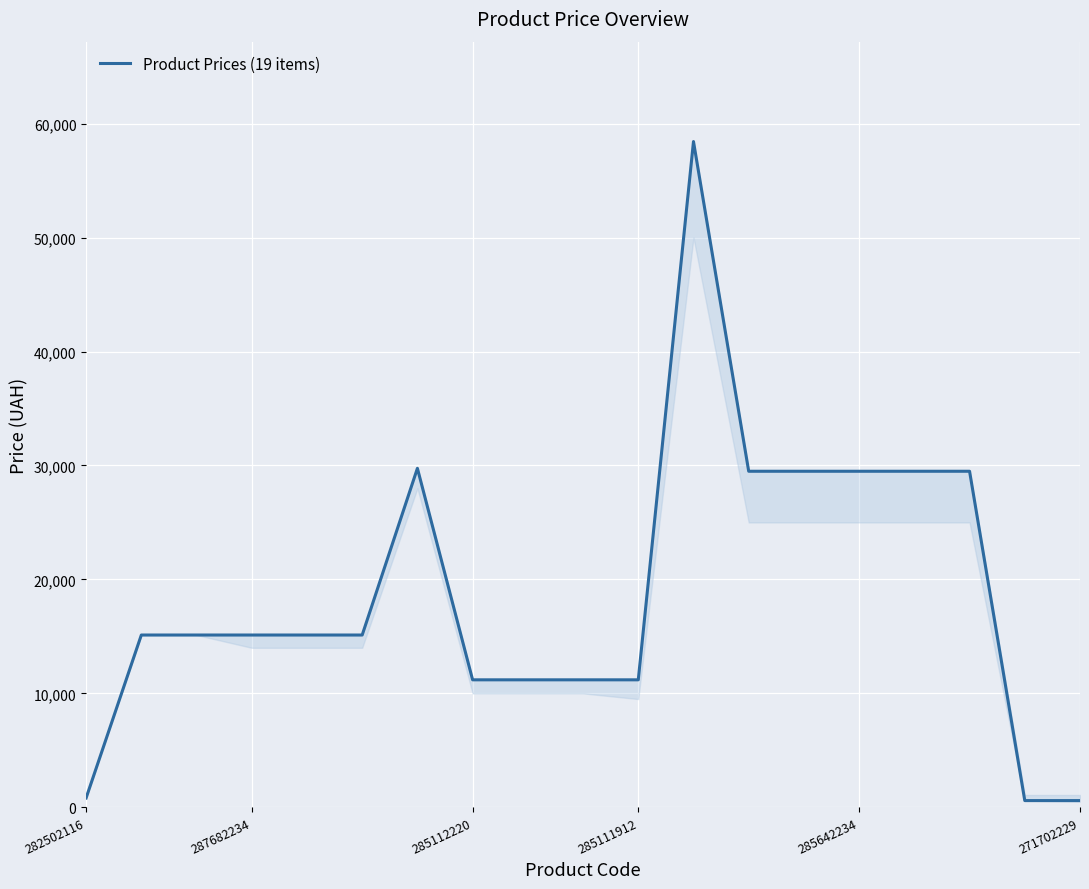

What is the maximum value shown in the chart?

58426.5